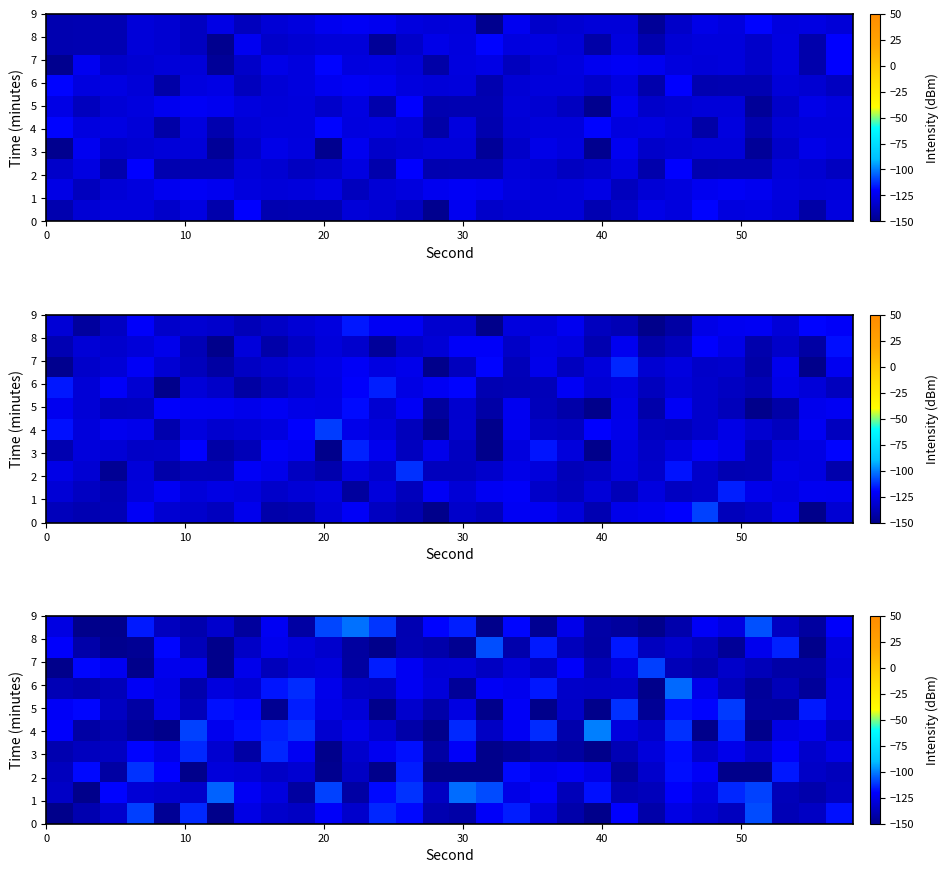

How many series are shown in this chart?

10